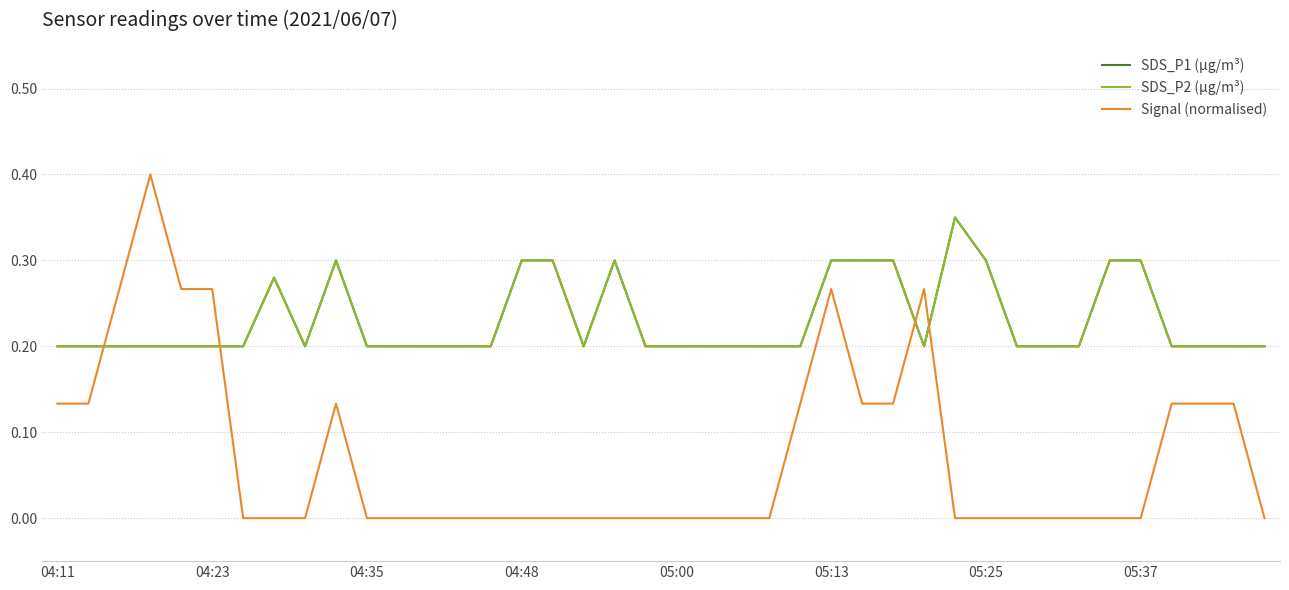

Does the chart have visible grid lines?

Yes